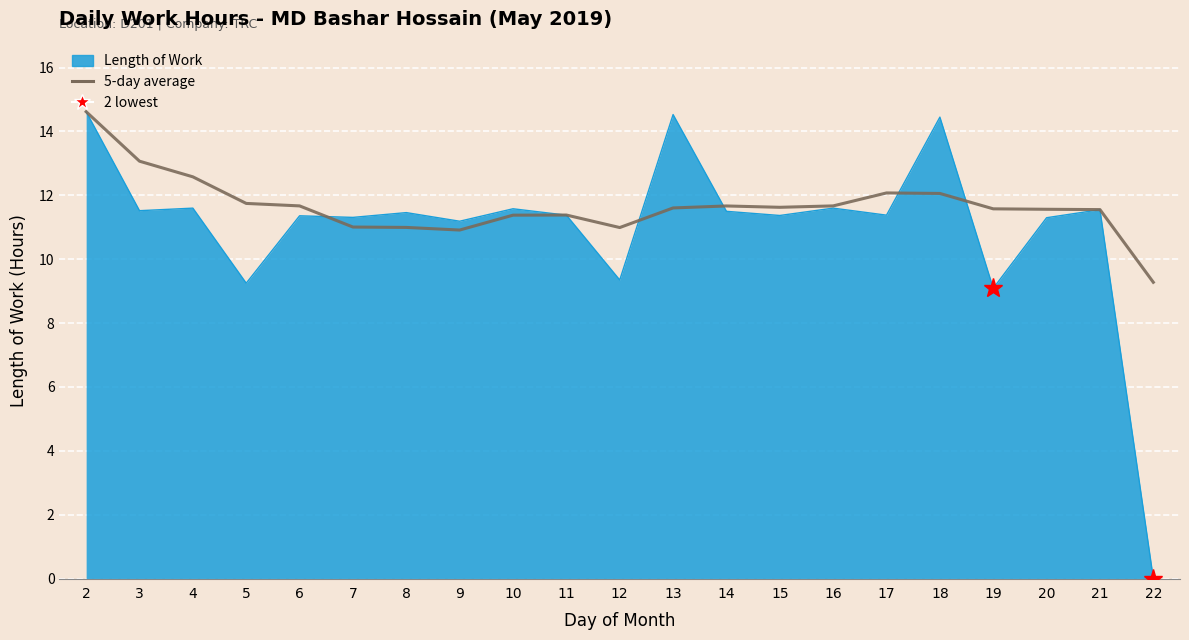

At 17, list the series in order from smallest to largest.

Length of Work, 5-day average